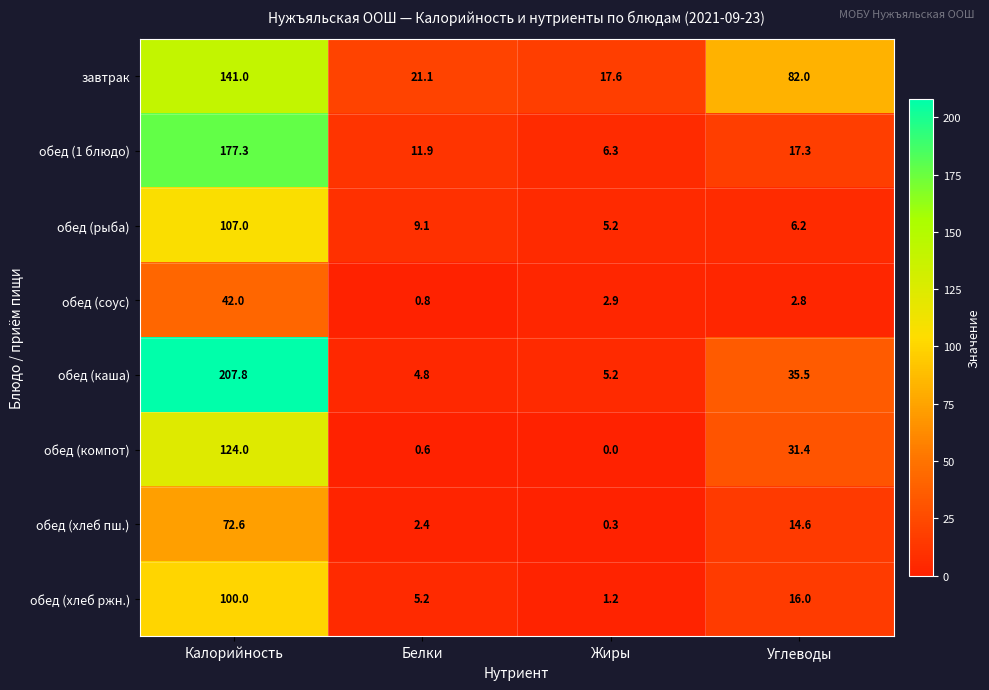

Count the number of data series in this chart.

8